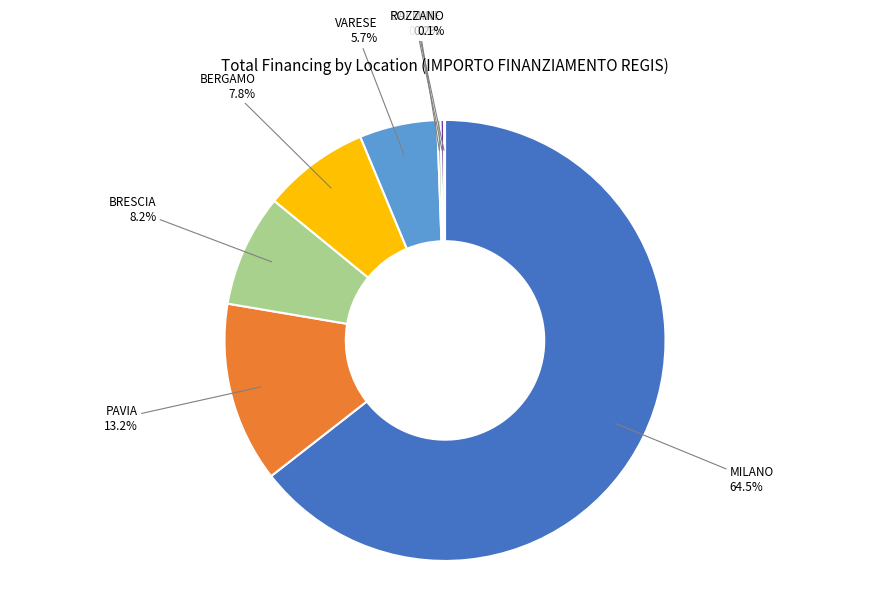

Between BRESCIA and MILANO, which is larger?

MILANO